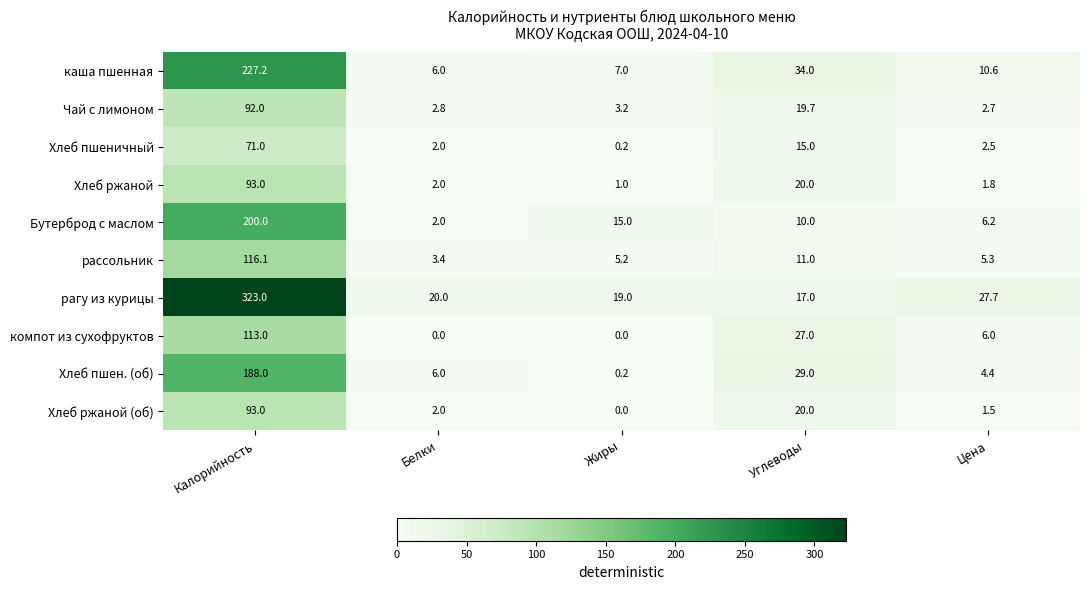

At which label is Бутерброд с маслом closest to 101?

Жиры